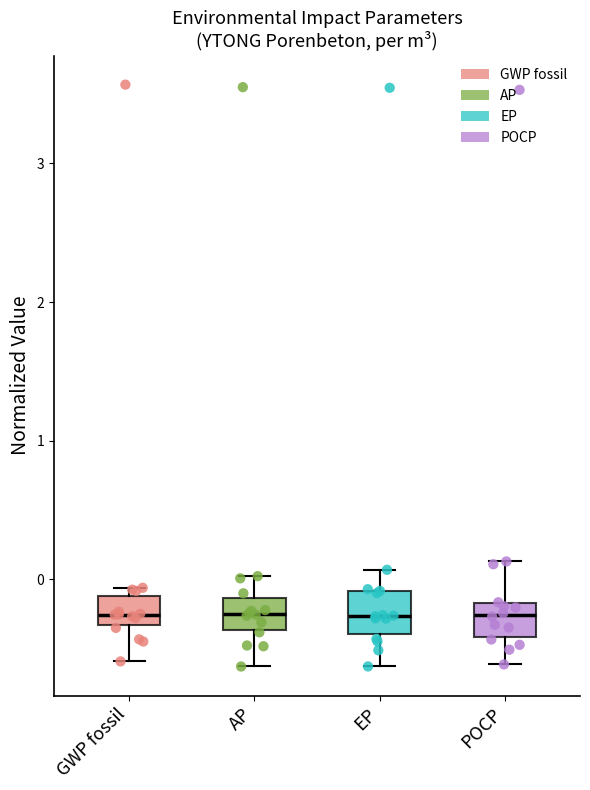

Reading left to right, transcribe this box plot: for each box, give where its median line is, the range the box spans, and where its two whiskers end, as read against the y-axis. The values are not printed on the chart, so give them approximately, as read against the axis.

GWP fossil: median -0.3 (inside the box), box -0.3 to -0.1, whiskers -0.6 to -0.1 (just above the box's upper edge)
AP: median -0.2, box -0.4 to -0.1, whiskers -0.6 to 0.0
EP: median -0.3, box -0.4 to -0.1, whiskers -0.6 to 0.1
POCP: median -0.3, box -0.4 to -0.2, whiskers -0.6 to 0.1